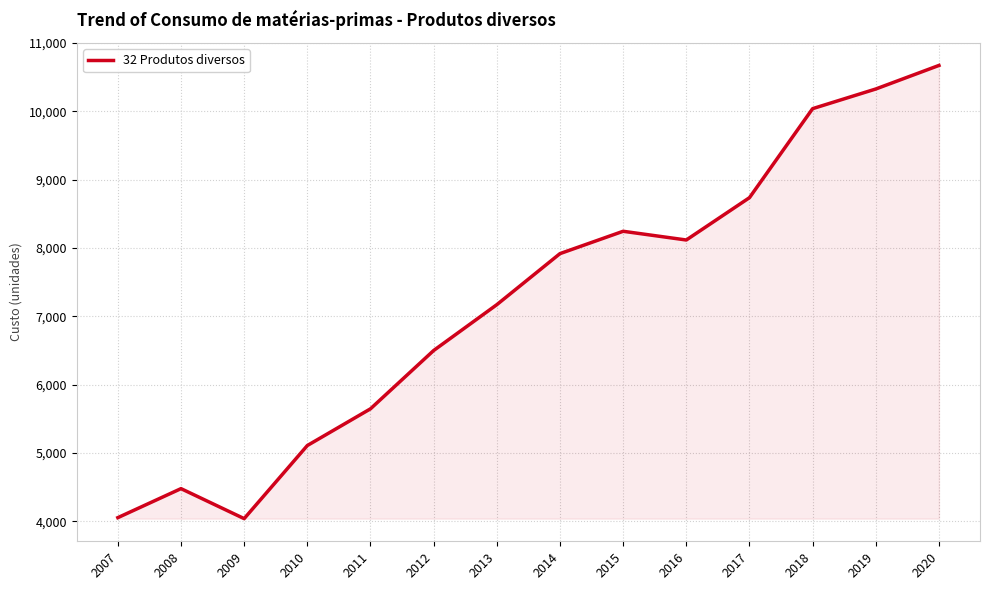

At which category does the chart reach its peak across all series?

2020